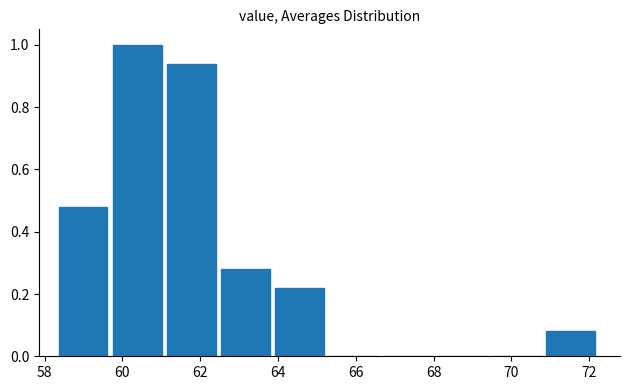

What is the height of the bar covering 70.8 to 72.2 on the x-axis? Neither the bar edges nor the heights are printed on the chart, so give them approximately, as read against the axes.

0.08